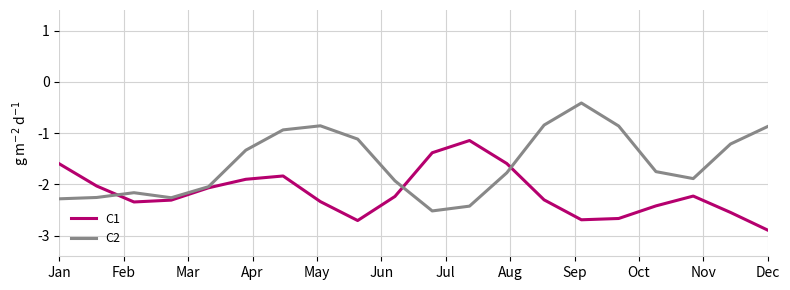

How many distinct data groups are displayed?

2